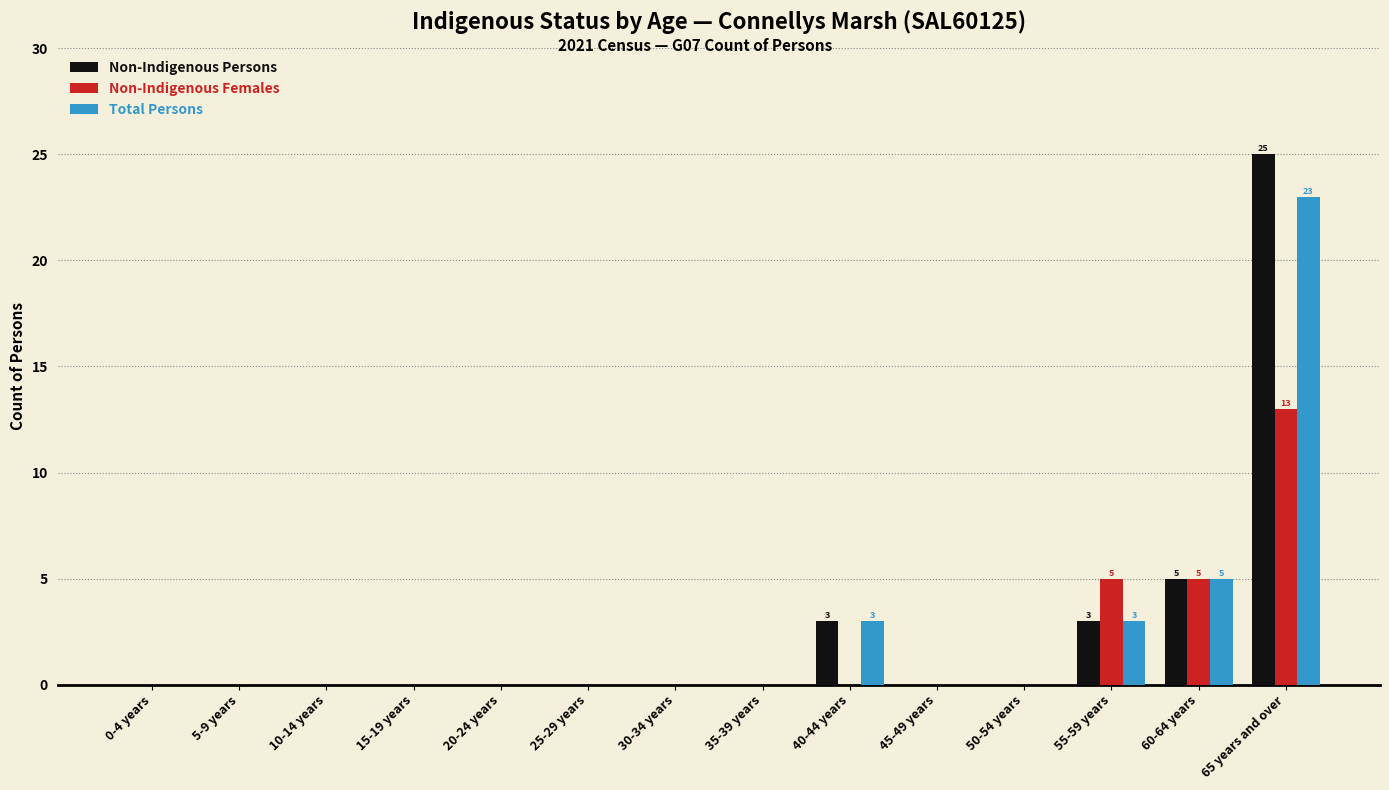

Does the chart contain stacked bars?

No